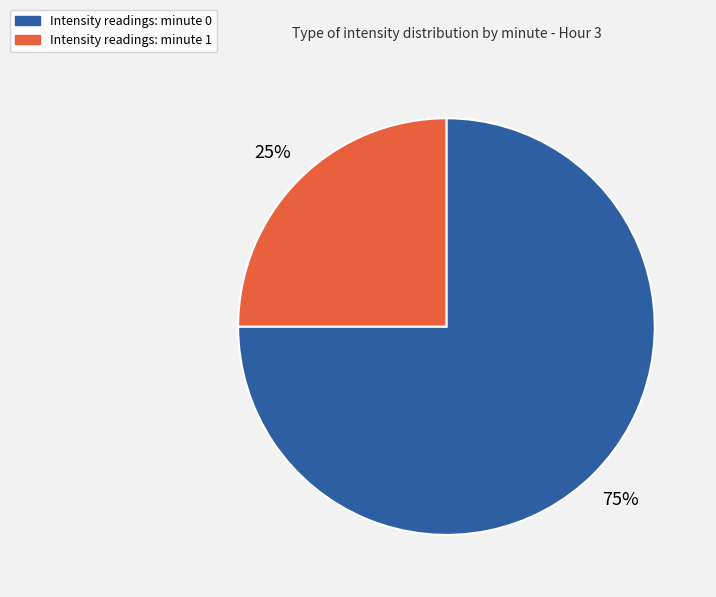

Does Intensity readings: minute 0 account for over 50% of the chart?

Yes